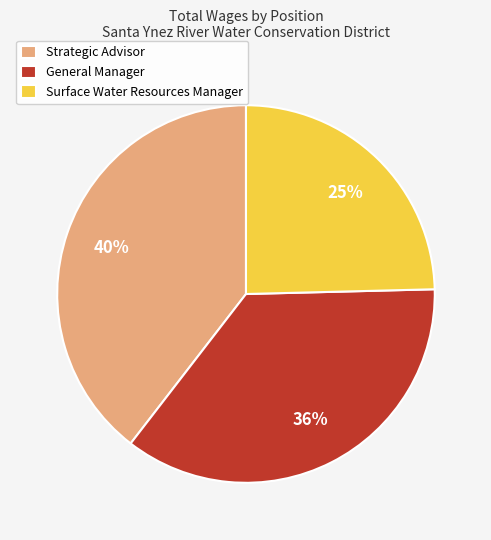

Which has a higher value, Surface Water Resources Manager or General Manager?

General Manager